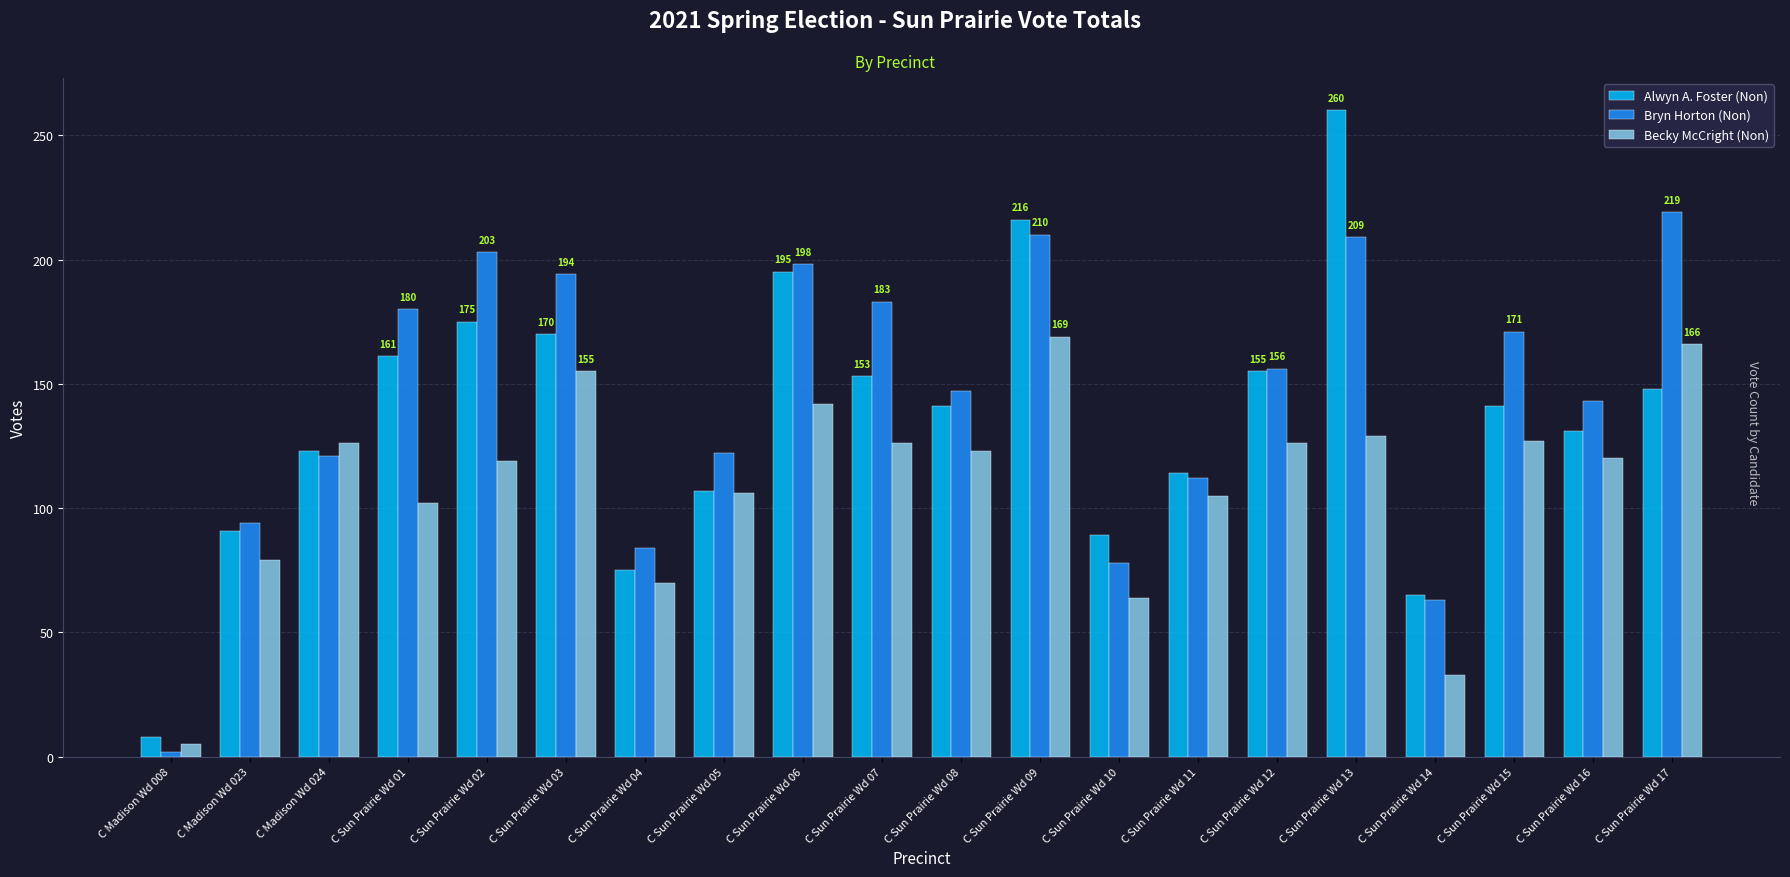

How many groups of bars are there?

20